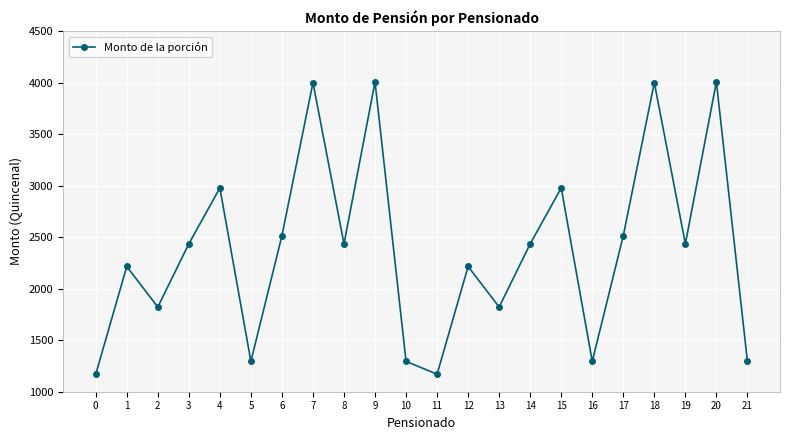

At which category does the data reach its first local valley?

2